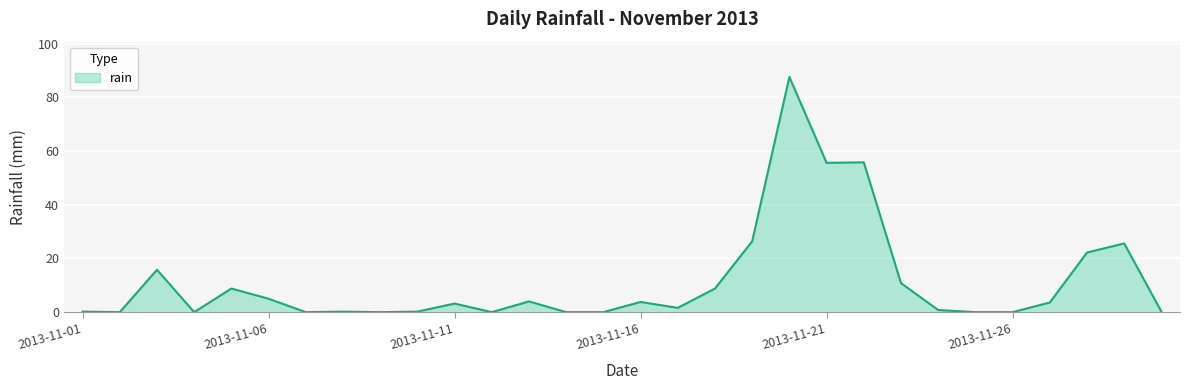

What is the difference between the maximum and minimum values?

87.6